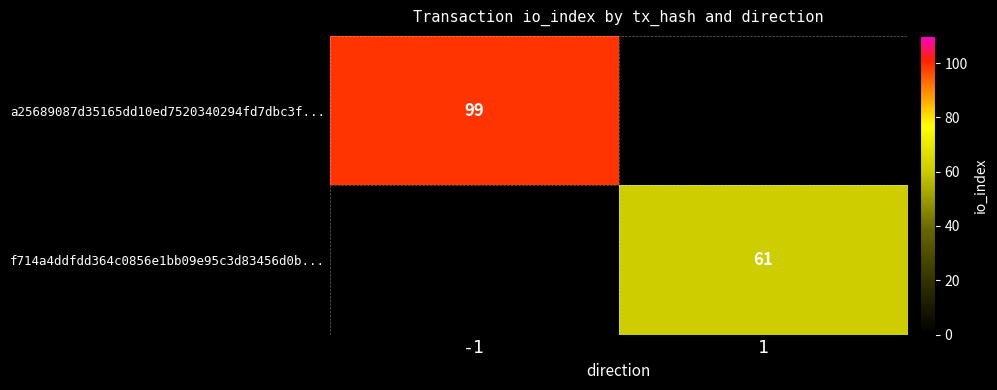

Is it true that f714a4ddfdd364c0856e1bb09e95c3d83456d0b... equals 16.4 at 1?

False